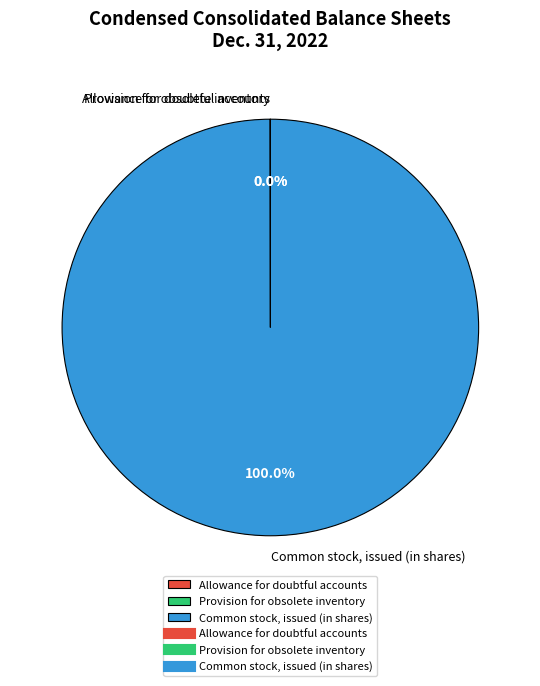

What is the majority slice?

Common stock, issued (in shares)